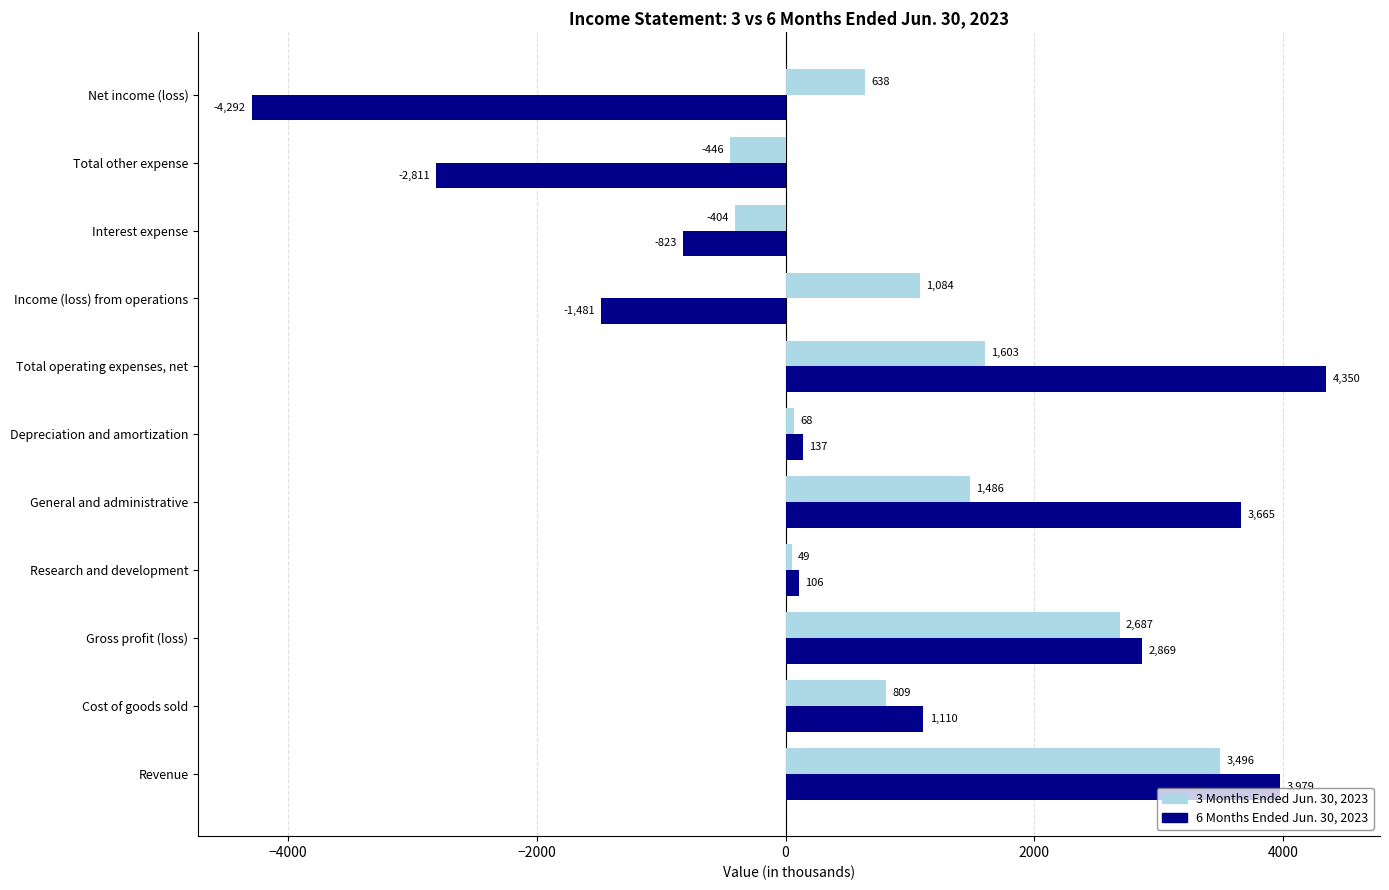

Which series has the widest spread of values?

6 Months Ended Jun. 30, 2023